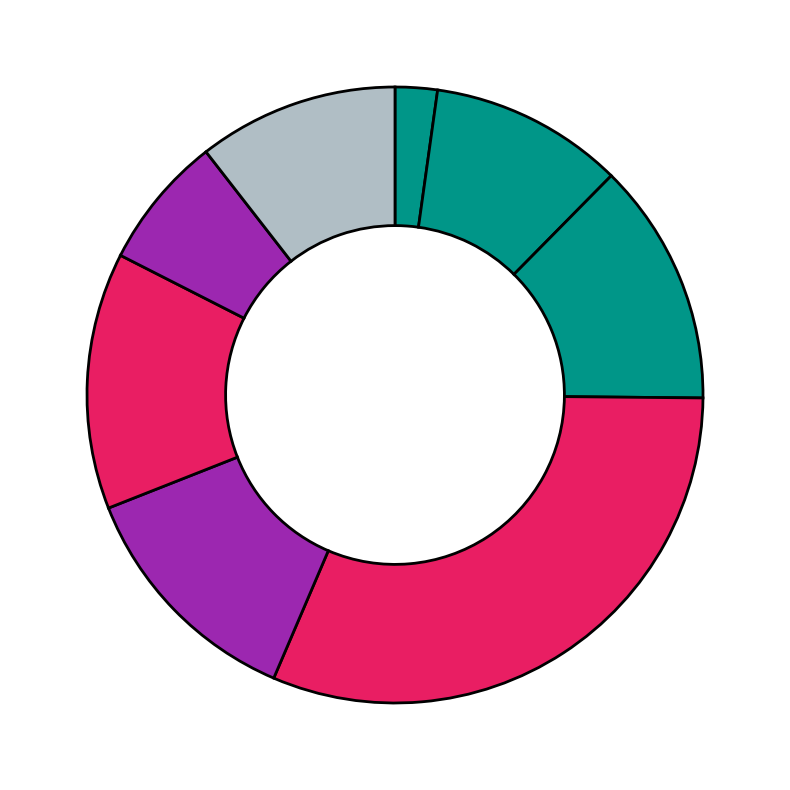

Rank the categories by value from highest to lowest.

ANT A CONTRATISTAS, BANORTE 1212588227 FONDO, BANORTE 0883017978 NOMINA, INVERSION DE FONDOS, BNTE 1212025852 PAR, BANORTE 0883017935, BANORTE 1212590622 FONDO, BANORTE 0169441317 PREDIAL